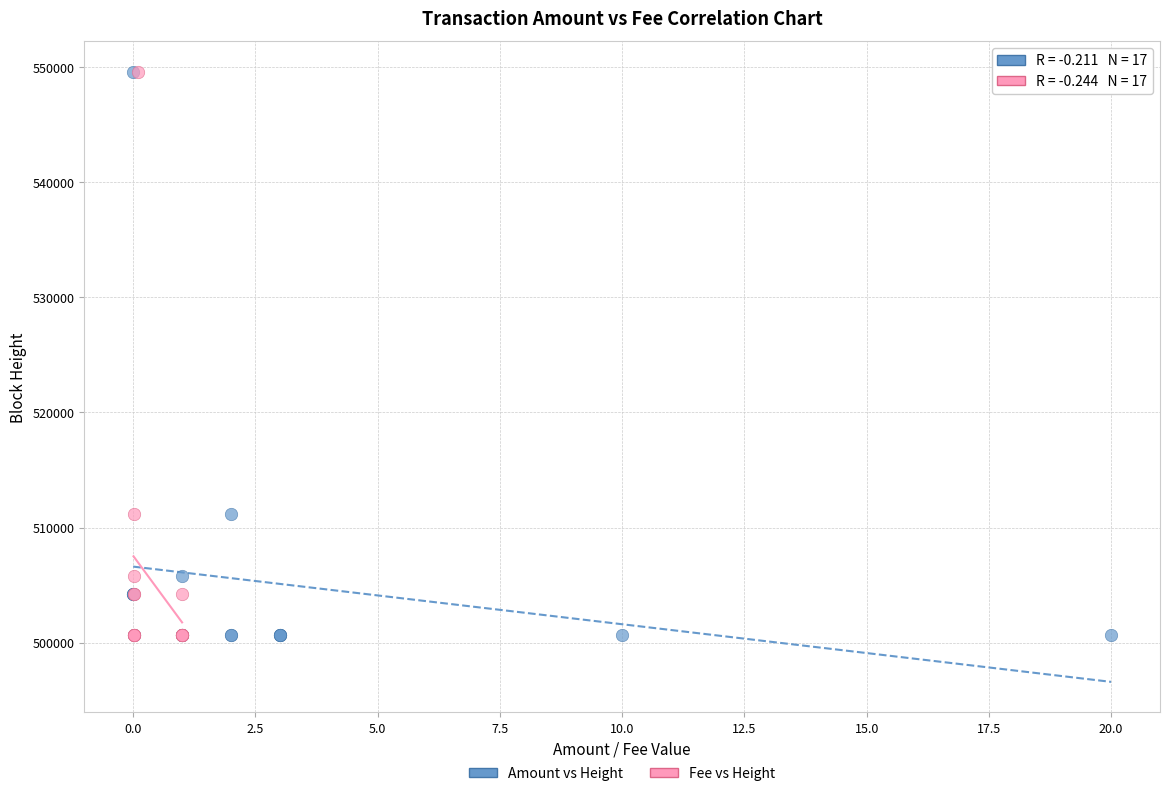

What are all the series names shown in the legend?

Amount vs Height, Fee vs Height